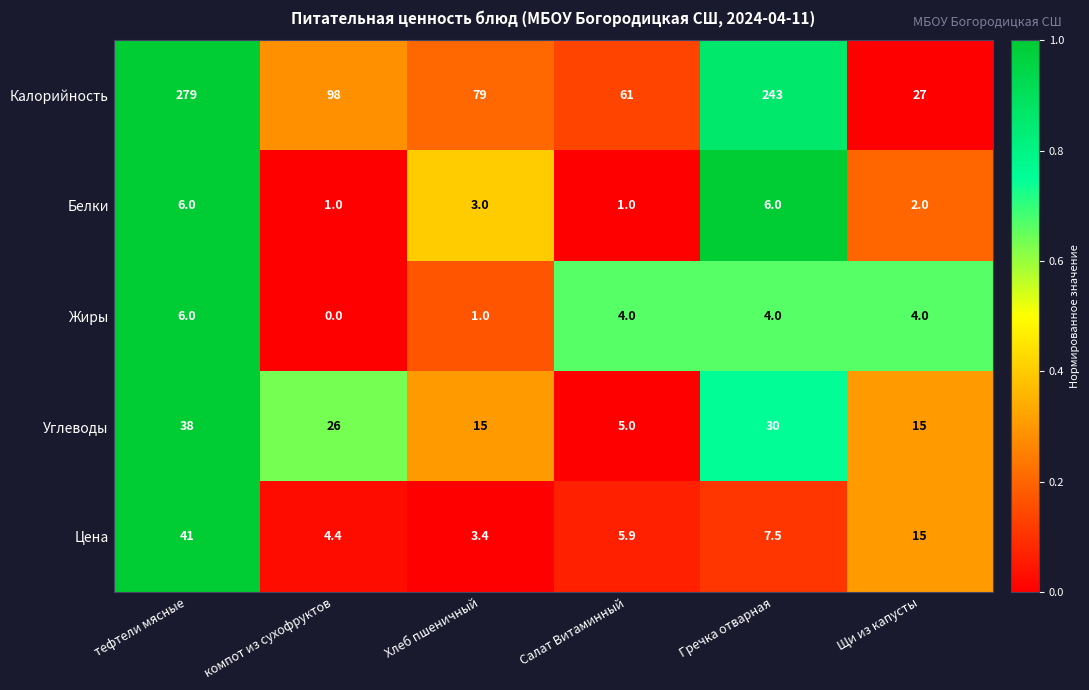

At Гречка отварная, list the series in order from largest to smallest.

Калорийность, Углеводы, Цена, Белки, Жиры